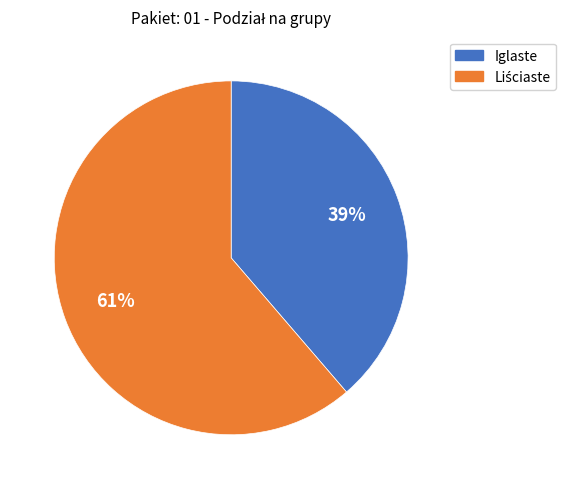

True or false: Iglaste accounts for 39% of the total.

True